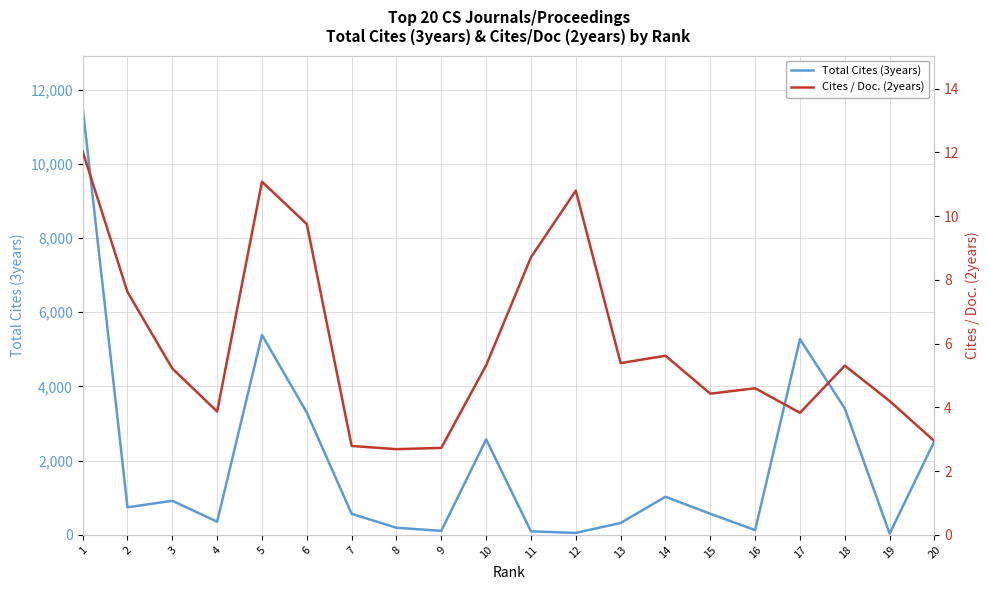

How many values in the Total Cites (3years) series exceed 743?

9